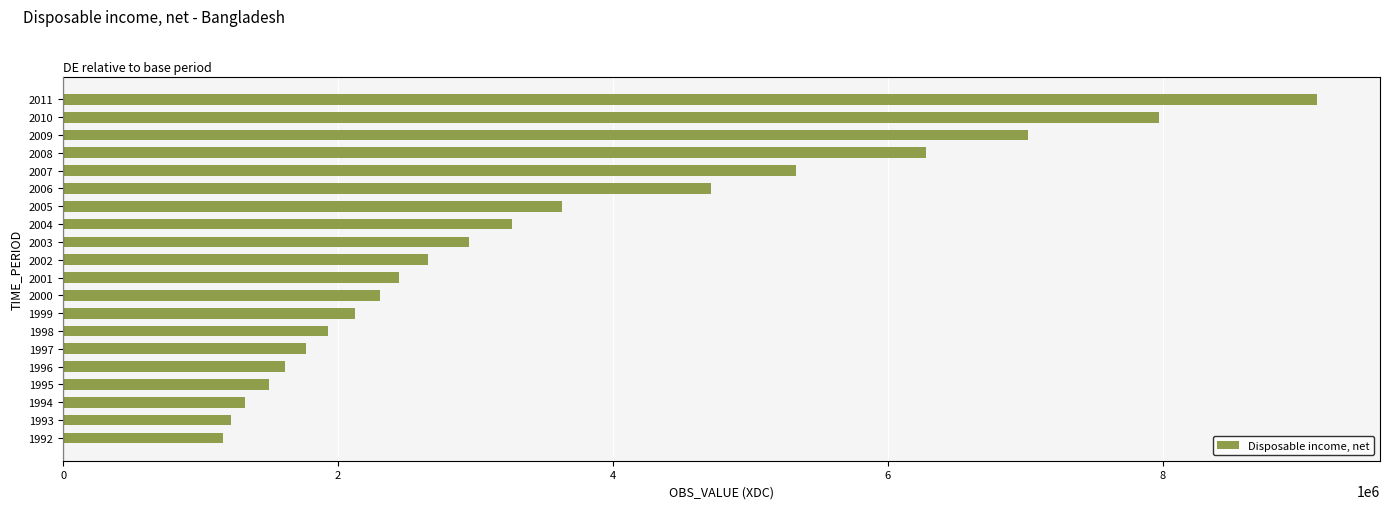

What is the sum of the values at 1994 and 1992?

2487730